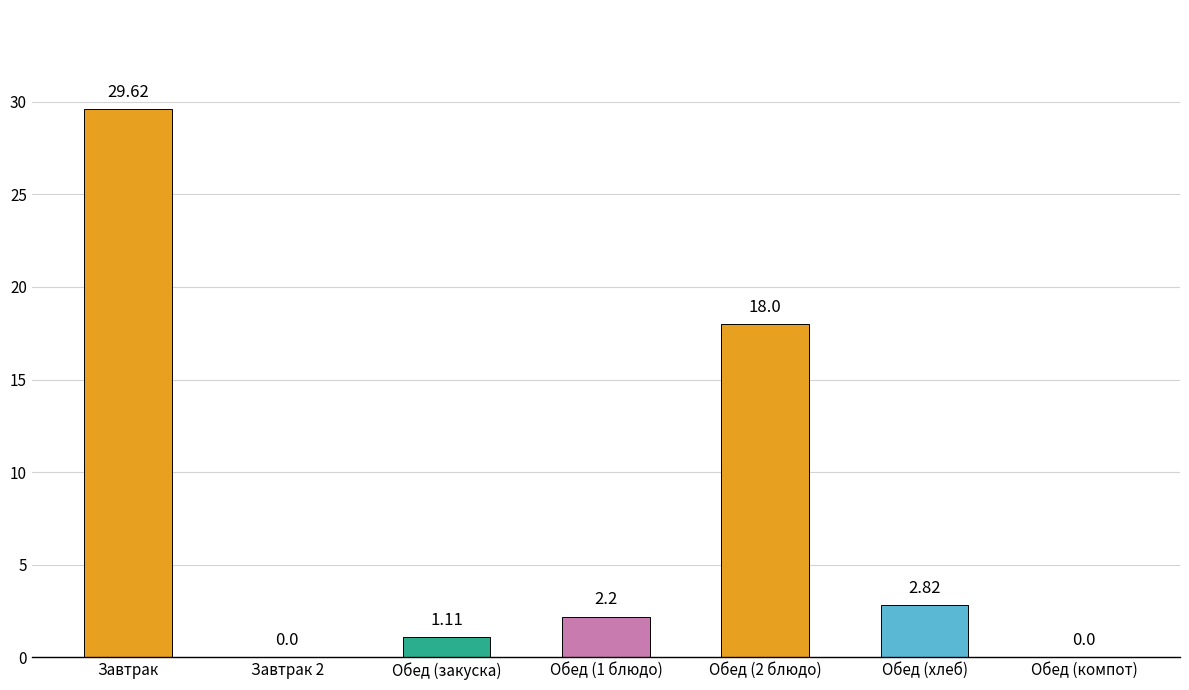

What is the sum of the values at Обед (1 блюдо) and Обед (хлеб)?

5.0